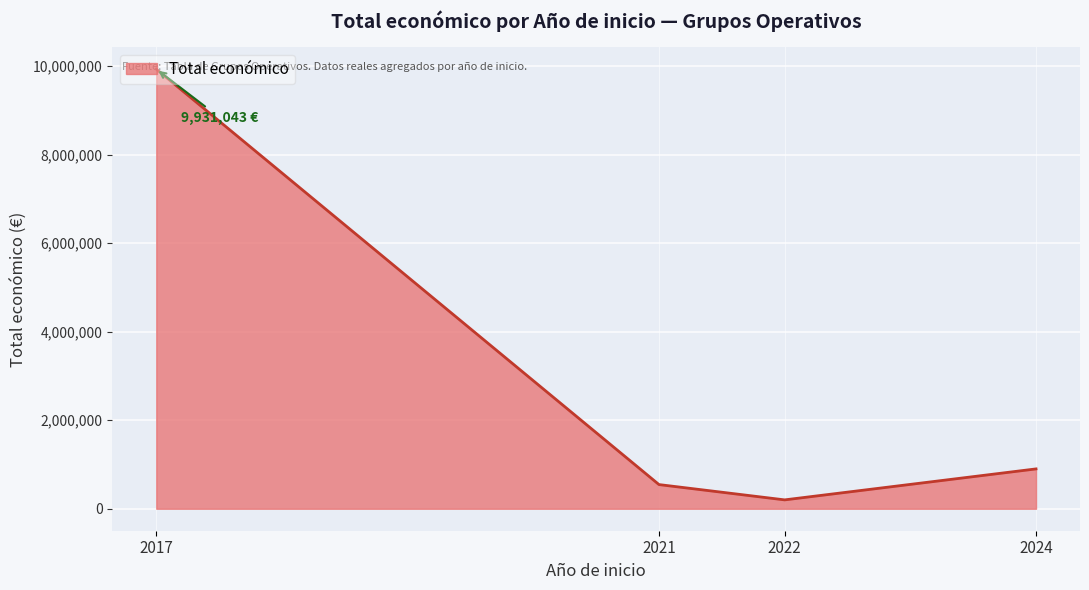

What is the sum of all values?

11577251